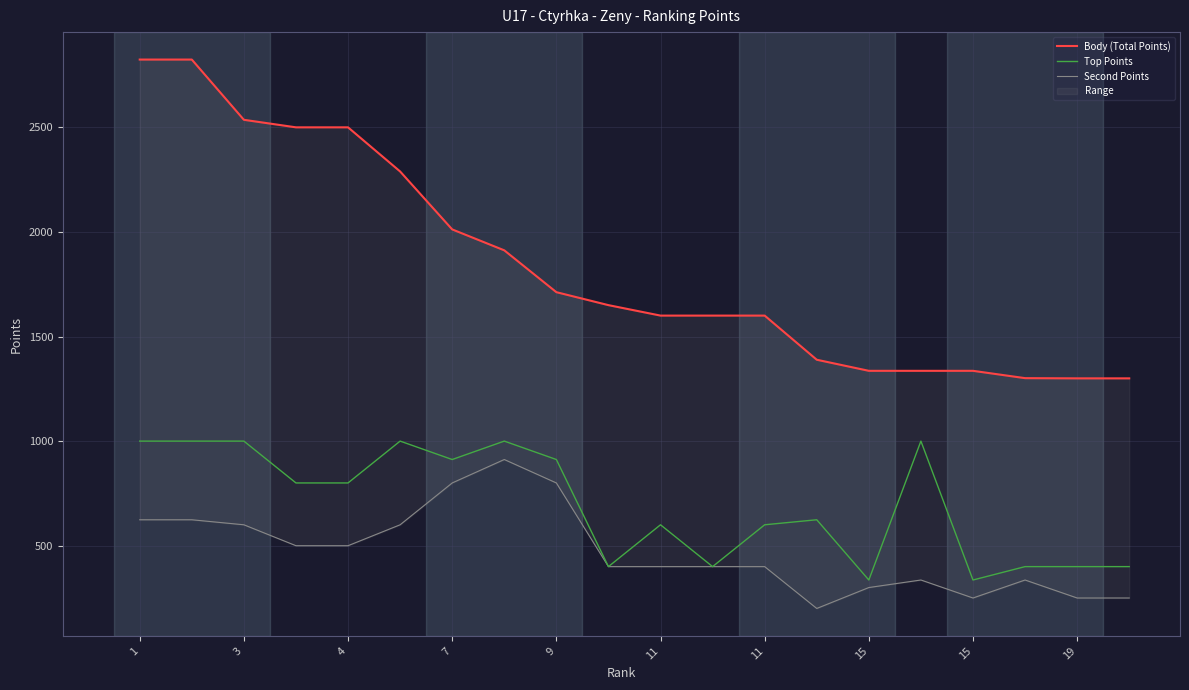

What is the difference between the highest and lowest values at 1?

2200